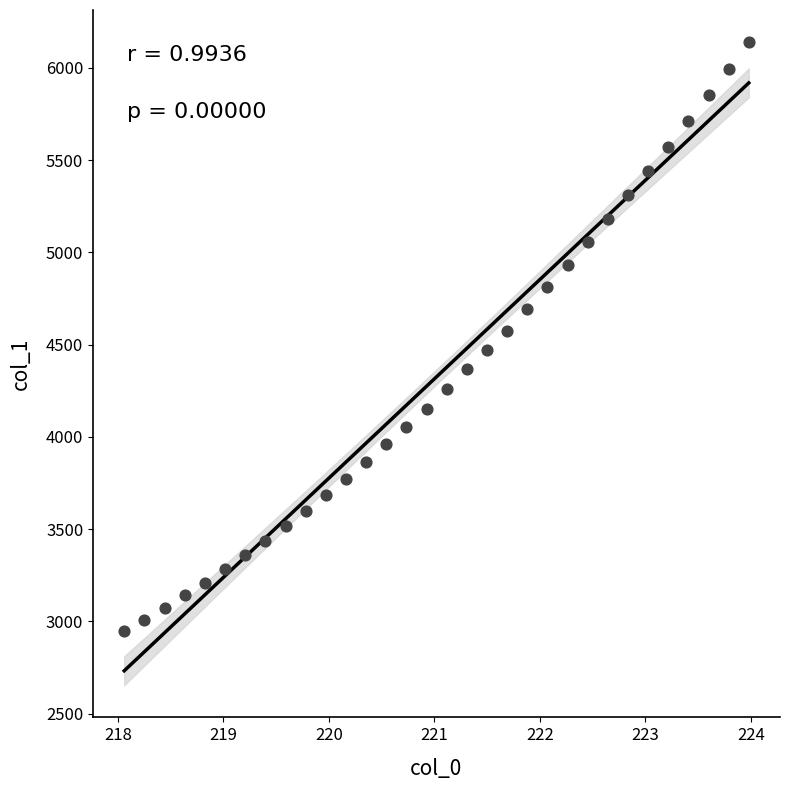

What is the range of X values (max minus min)?

5.9